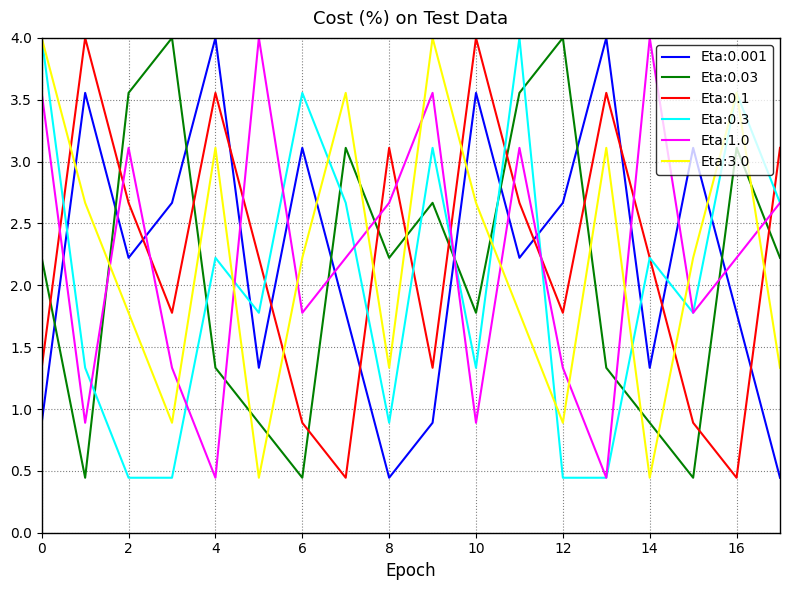

What is the maximum value for Eta:0.3?

4.0